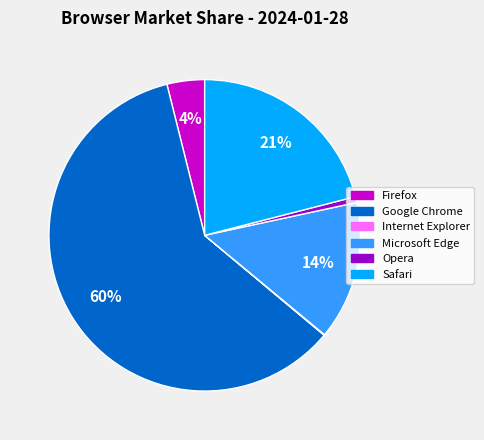

Which slice represents more than half of the pie?

Google Chrome